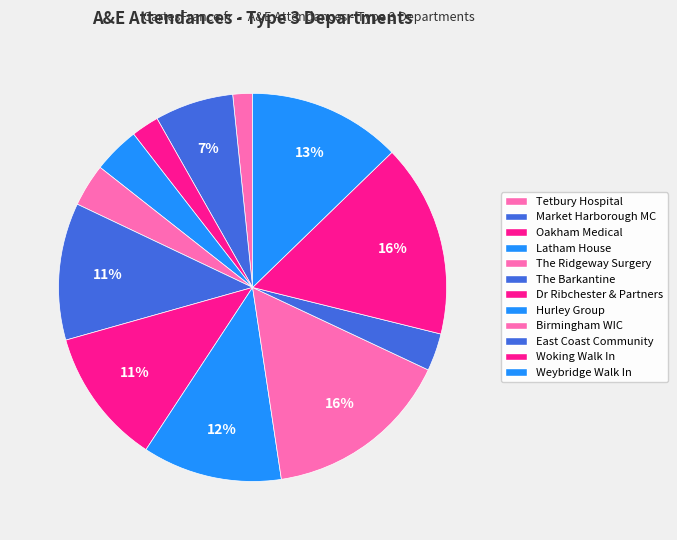

How many segments does this pie chart have?

12